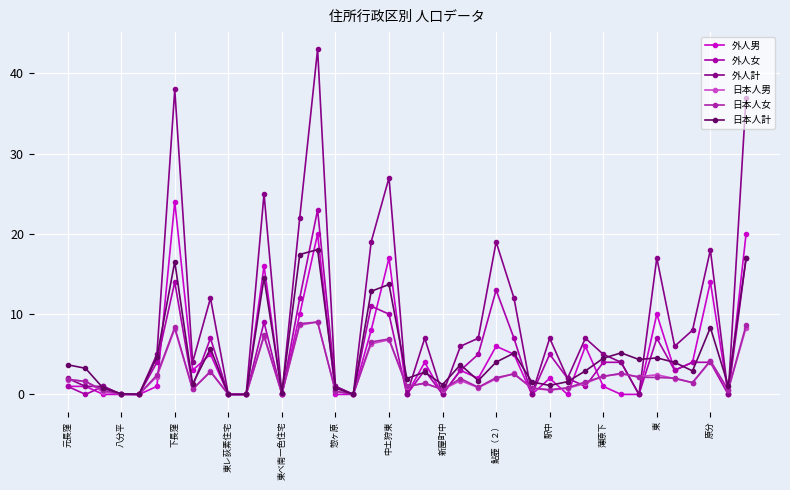

How many series are shown in this chart?

6